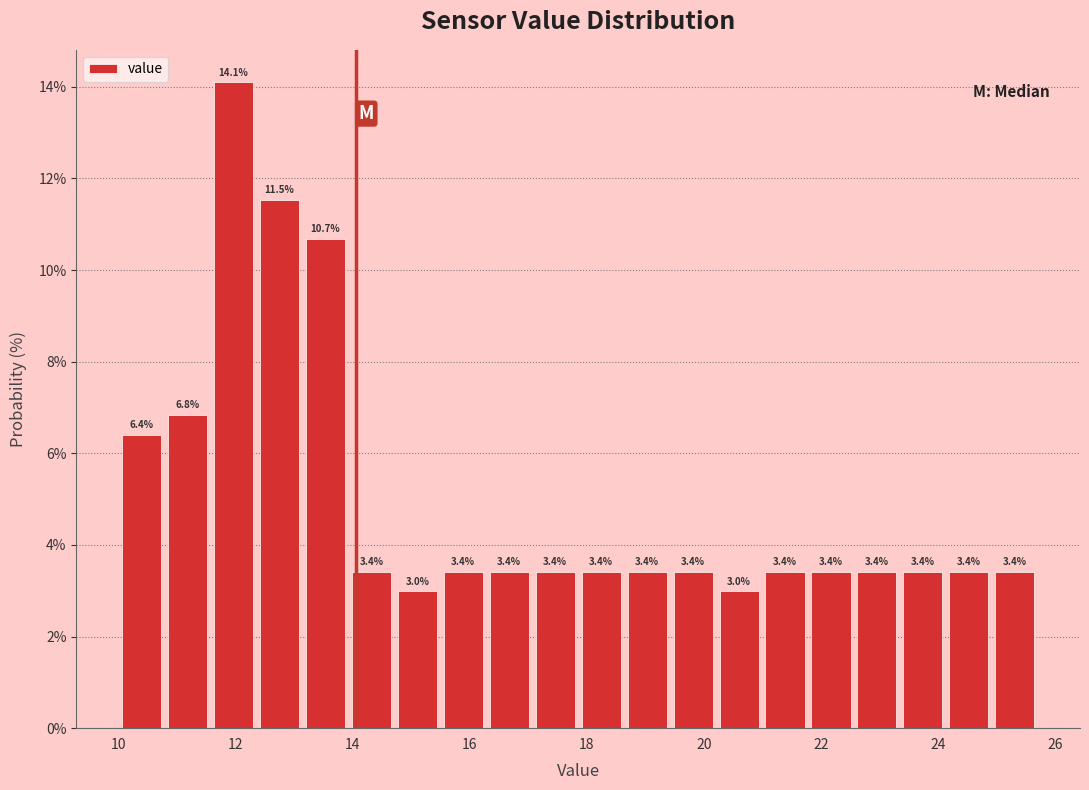

Around what value on the x-axis is the tallest bar? Give the approximate position of its centre, as read against the axis.

12.0